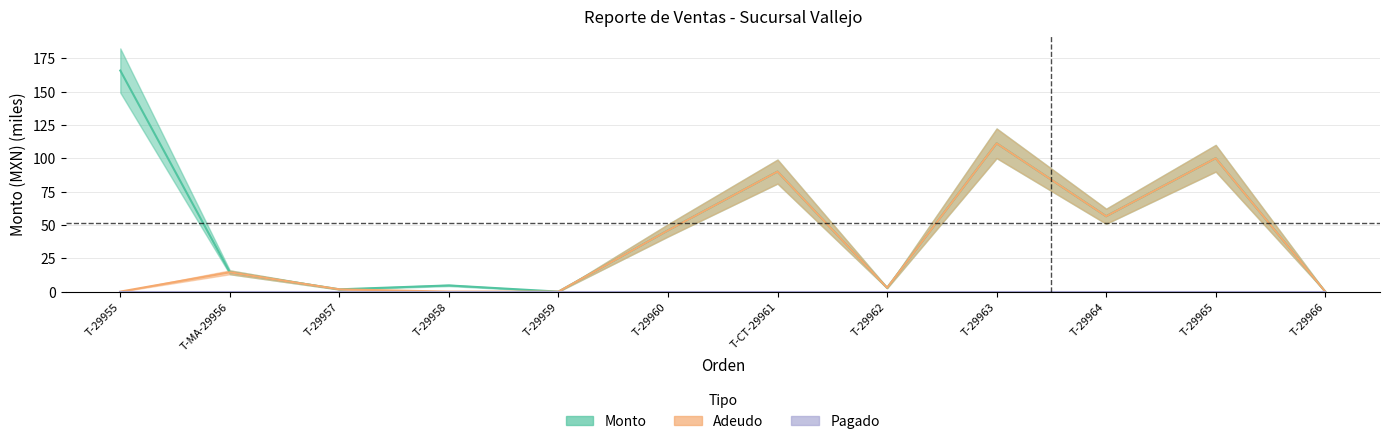

Between T-29959 and T-29964, which series saw the biggest shift?

Monto